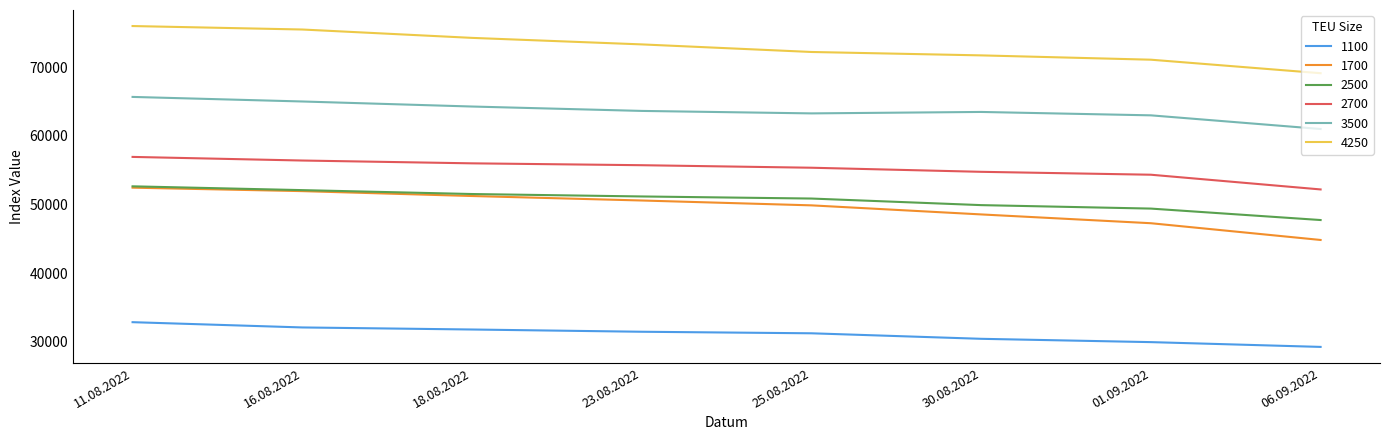

What position from the left is 01.09.2022?

7